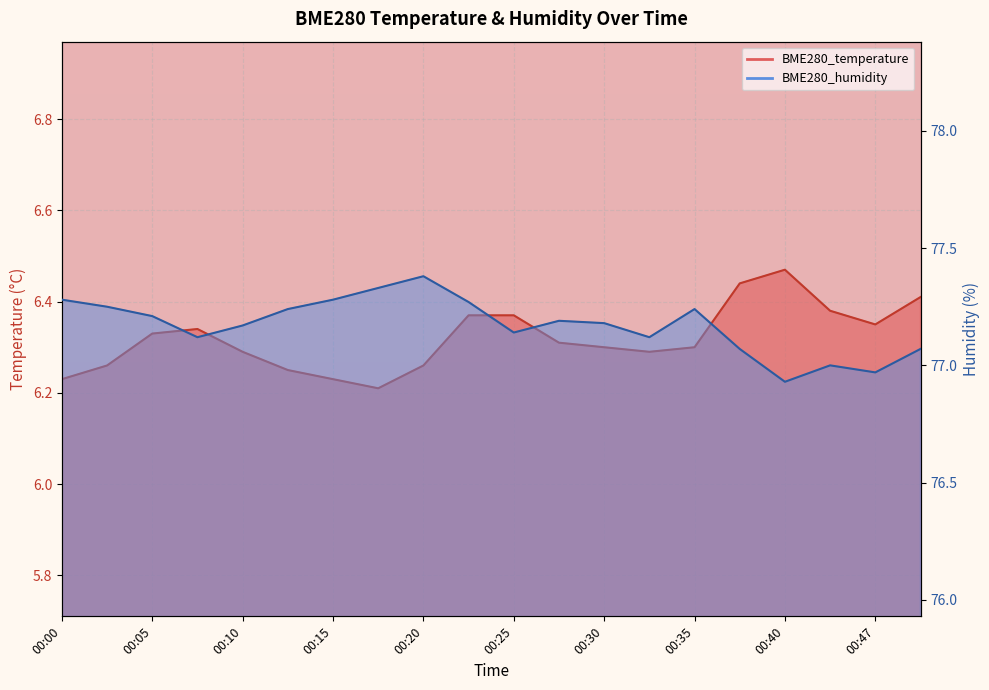

What are all the series names shown in the legend?

BME280_temperature, BME280_humidity